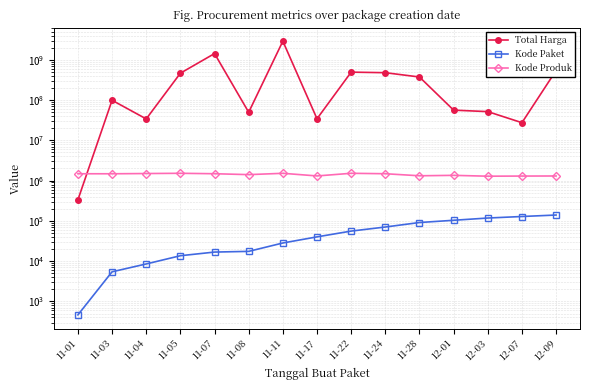

Where is the first local maximum for Total Harga?

11-03